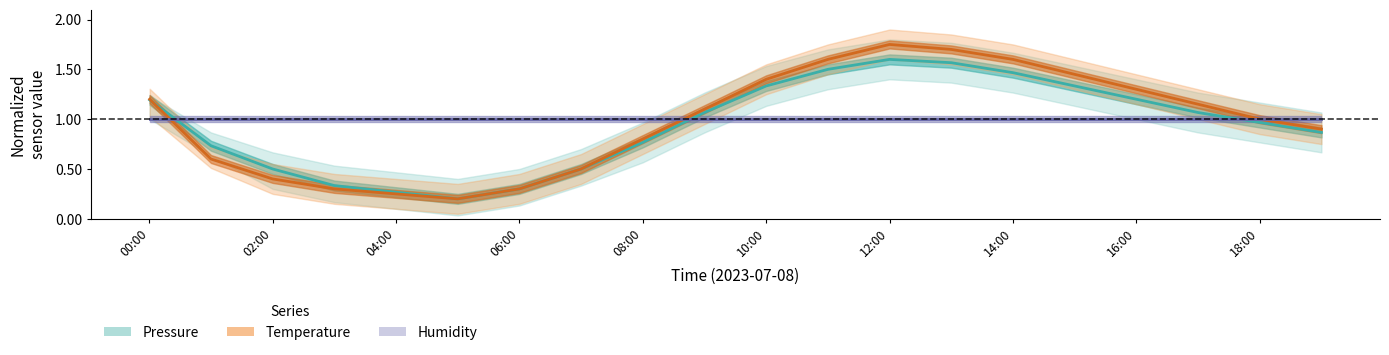

Is the value of temperature center at 18:00 greater than the value of humidity center at 02:00?

No